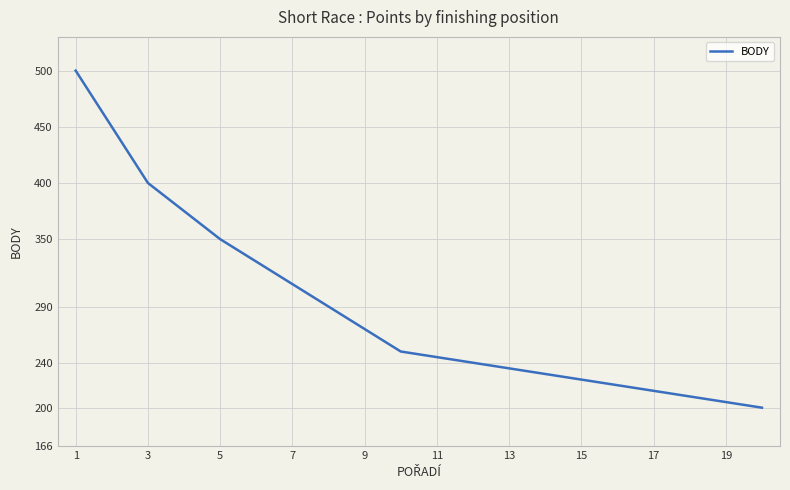

What is the maximum value shown in the chart?

500